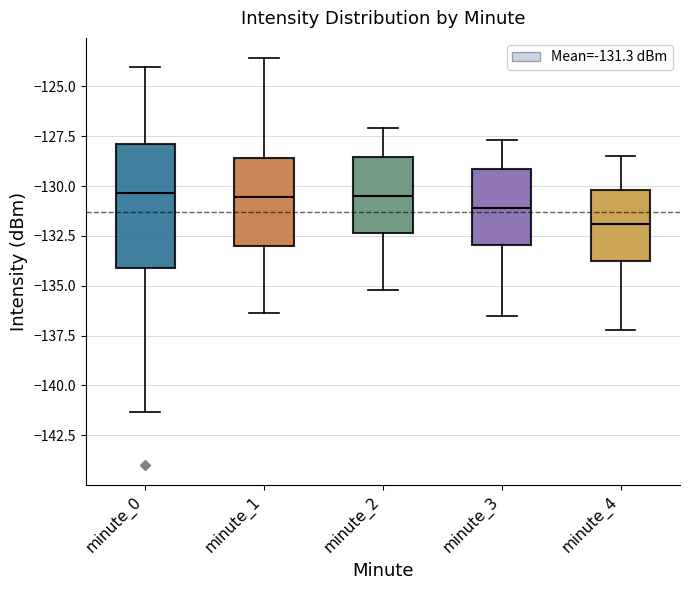

Where is the upper edge of the box for minute_1 on the y-axis? The values are not printed on the chart, so give them approximately, as read against the axis.

-128.5